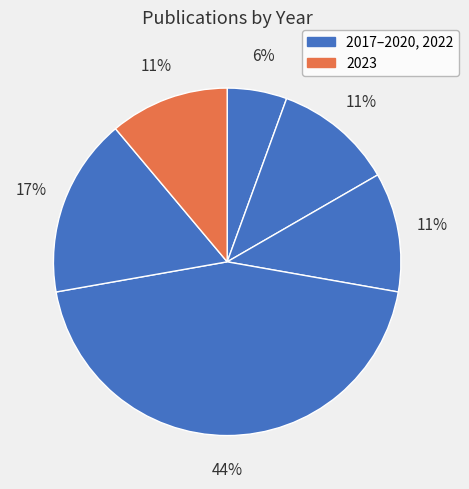

To the nearest percent, what is the average slice percentage?

17%